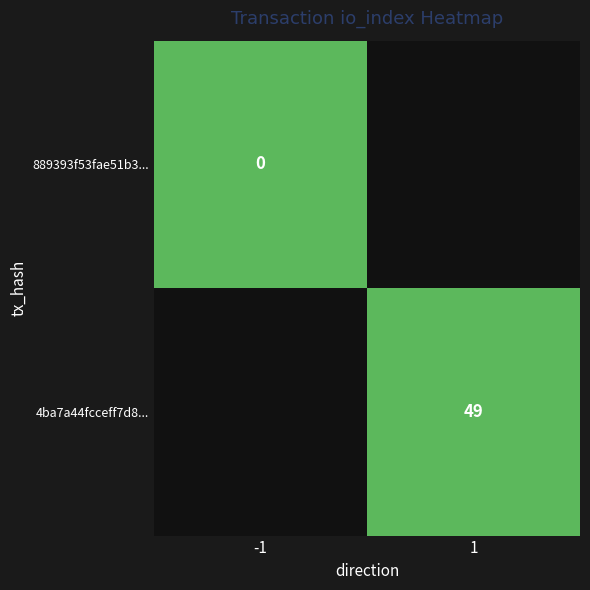

Is it true that 889393f53fae51b3... equals 0 at 1?

True